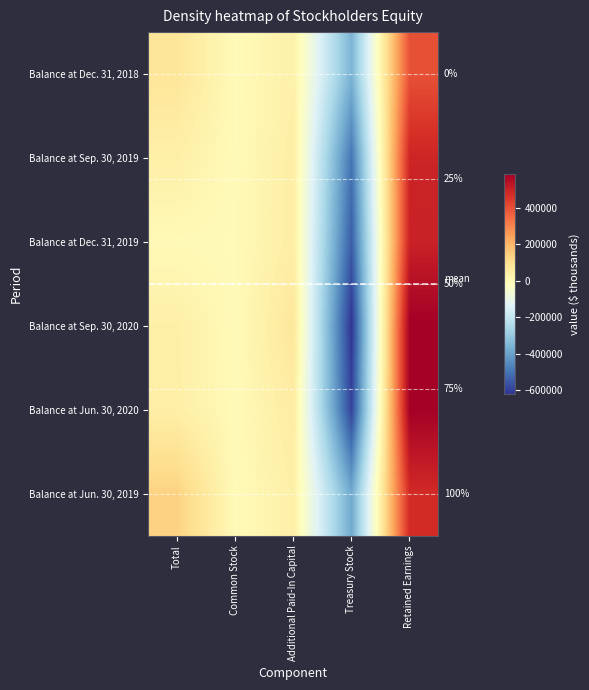

At which label does Balance at Dec. 31, 2019 reach its minimum?

Treasury Stock